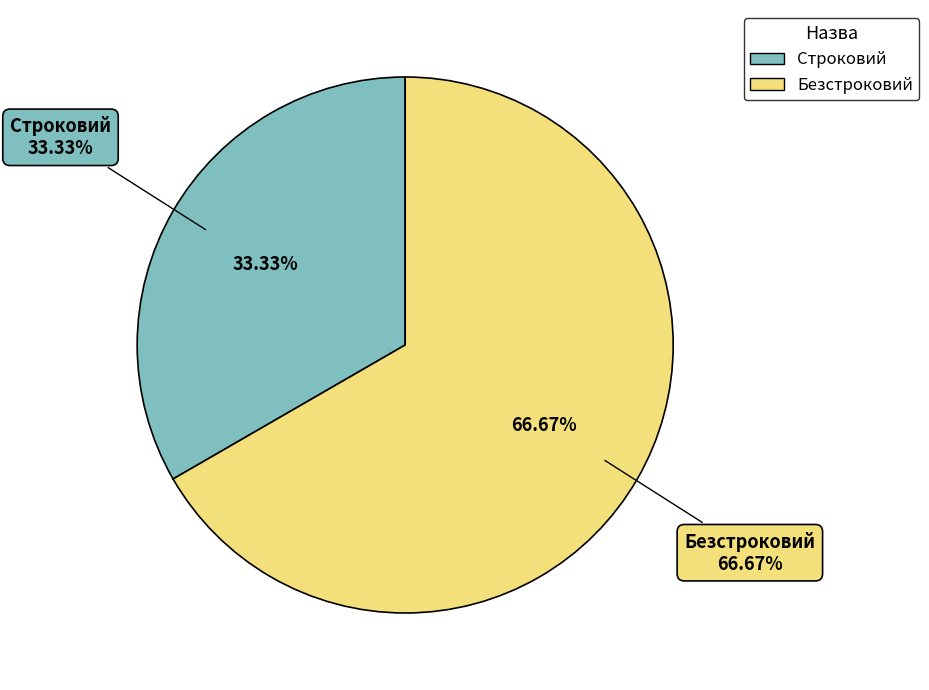

What is the ratio of the value at Безстроковий to the value at Строковий?

2.0